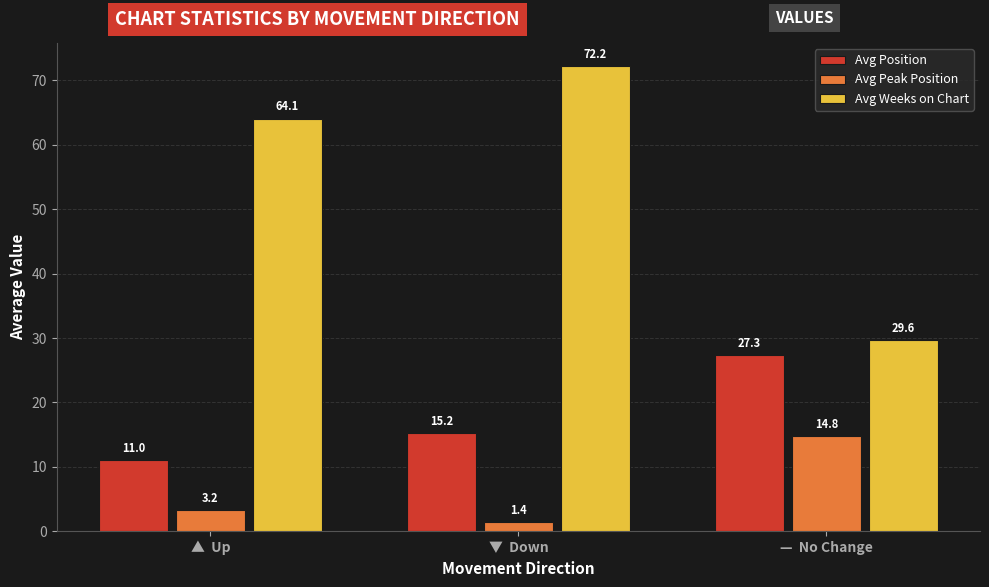

Which series has the widest spread of values?

Avg Weeks on Chart